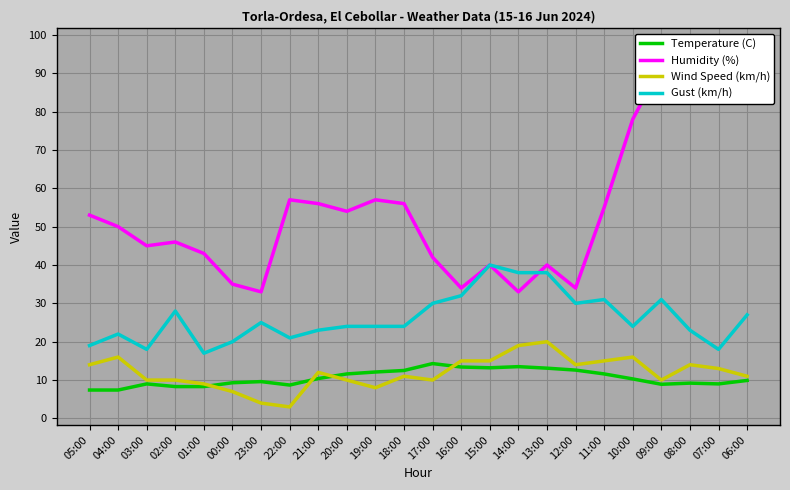

What is the total value across all series at 10:00?

128.3